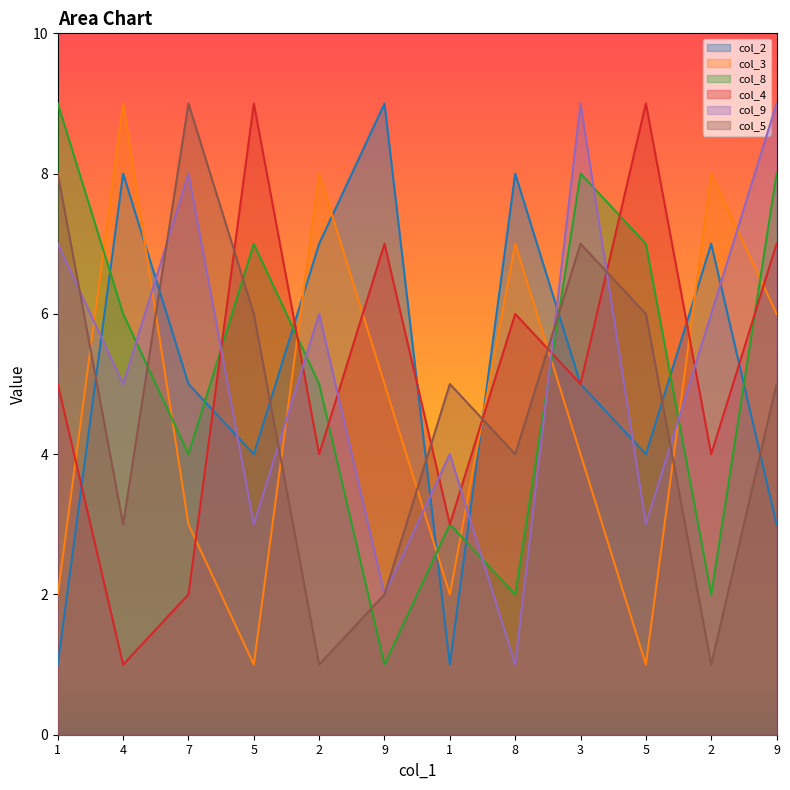

How many distinct data groups are displayed?

6